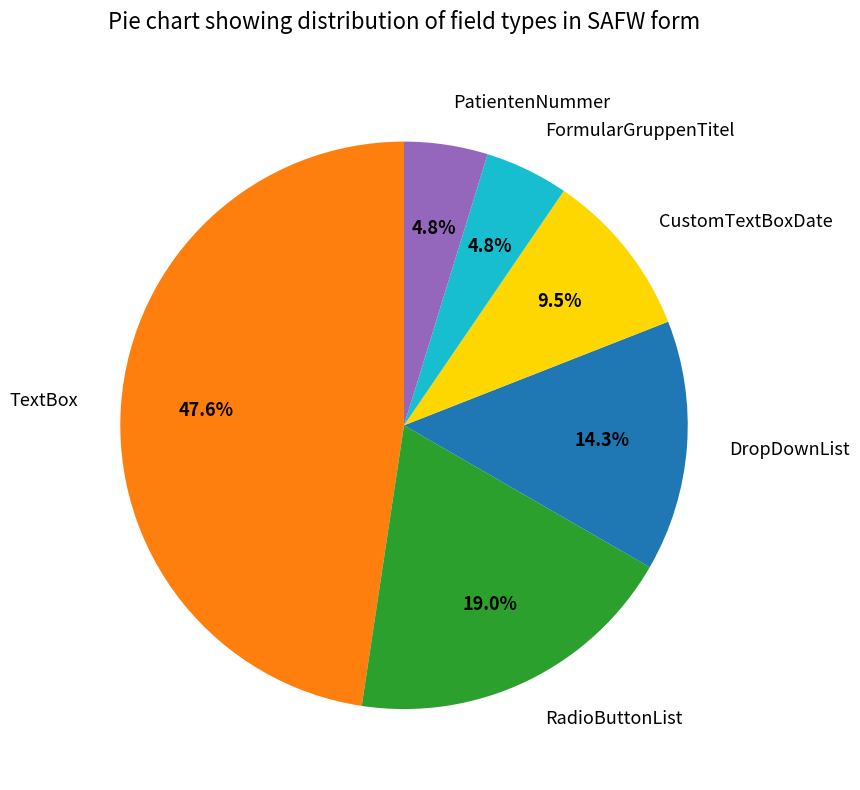

What is the ratio of the value at RadioButtonList to the value at FormularGruppenTitel?

4.0